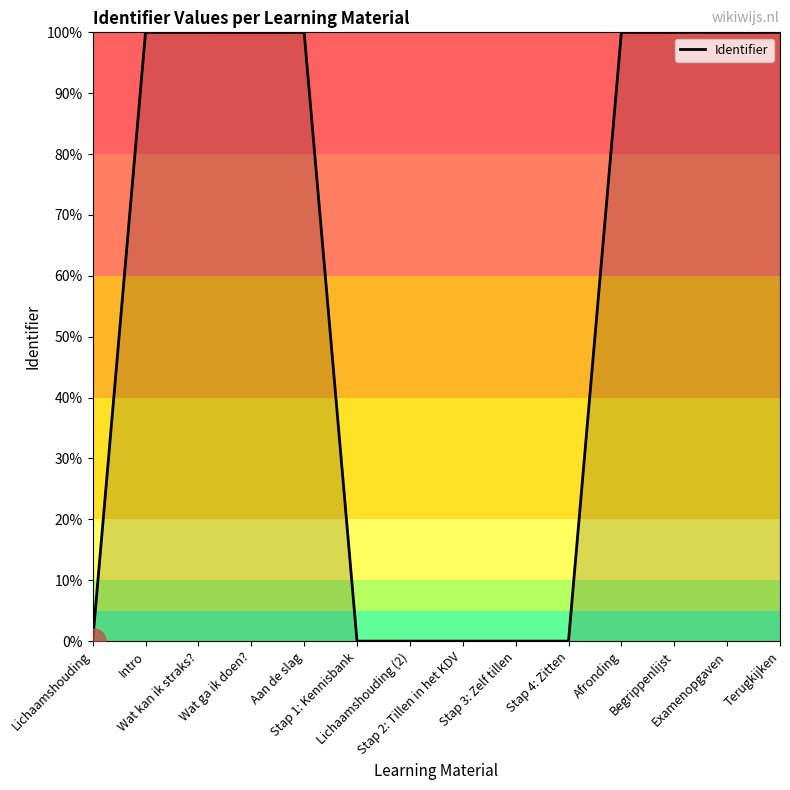

What is the greatest value displayed?

100.0